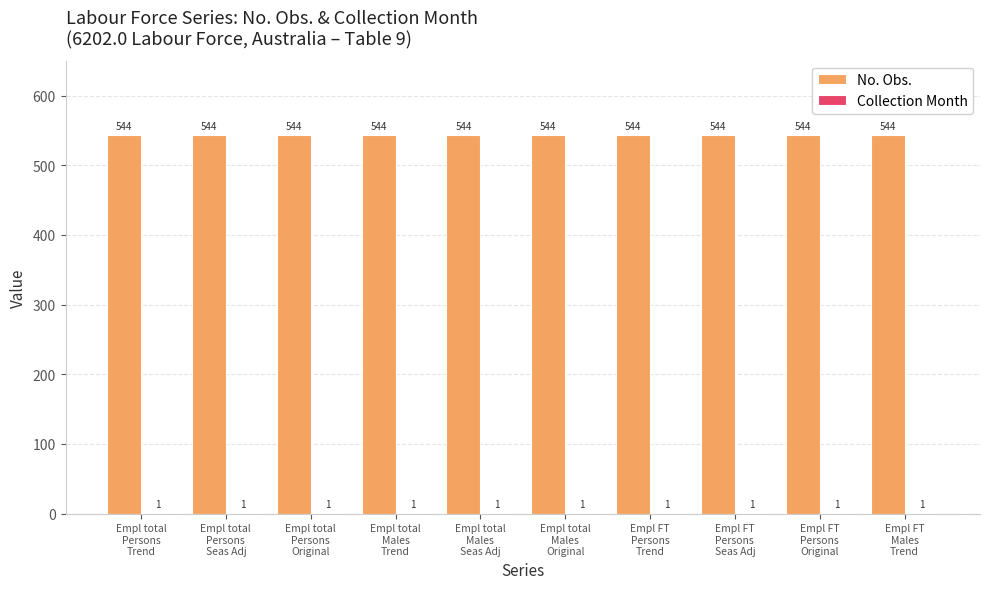

What is the sum of all No. Obs. values?

5440